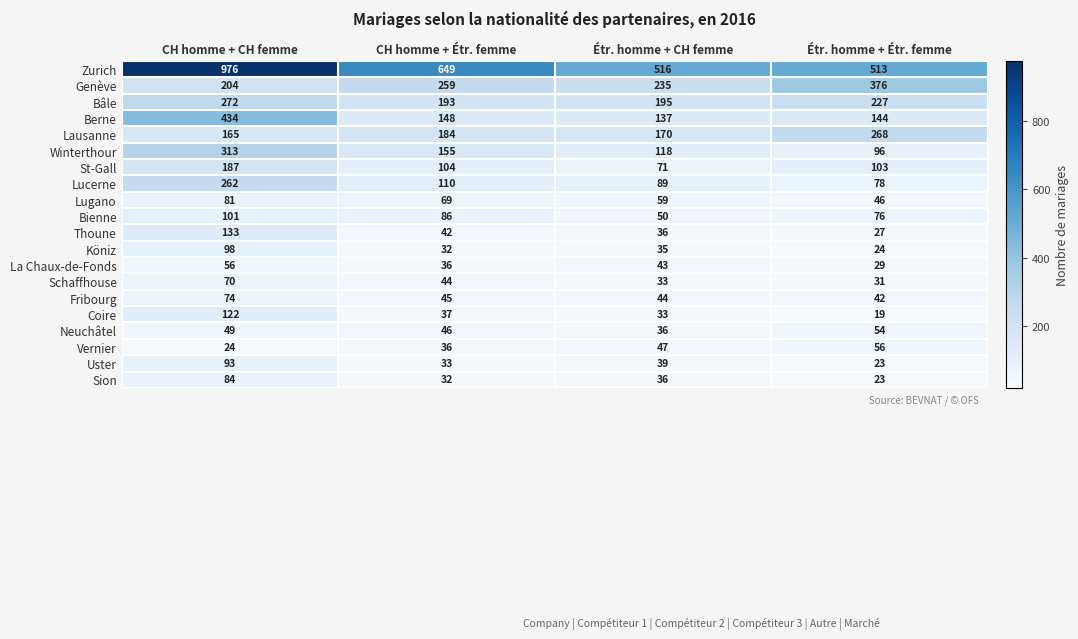

What is the sum of all Berne values?

863